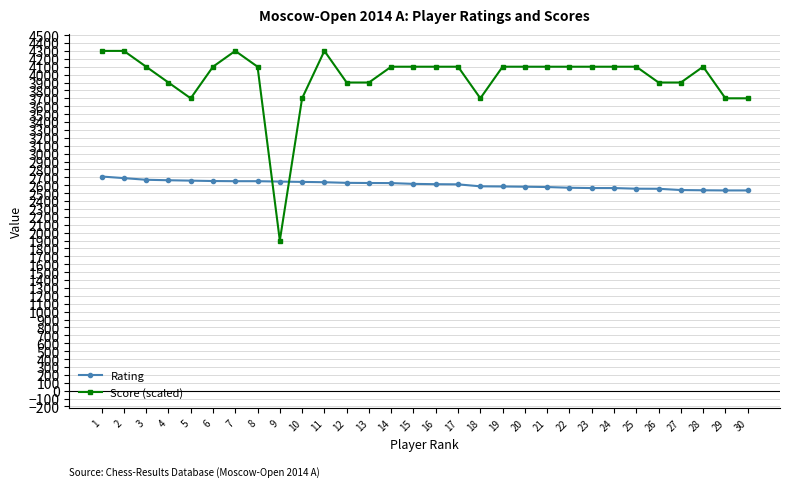

Read the Score (scaled) value at 15, to the nearest 100.

4100